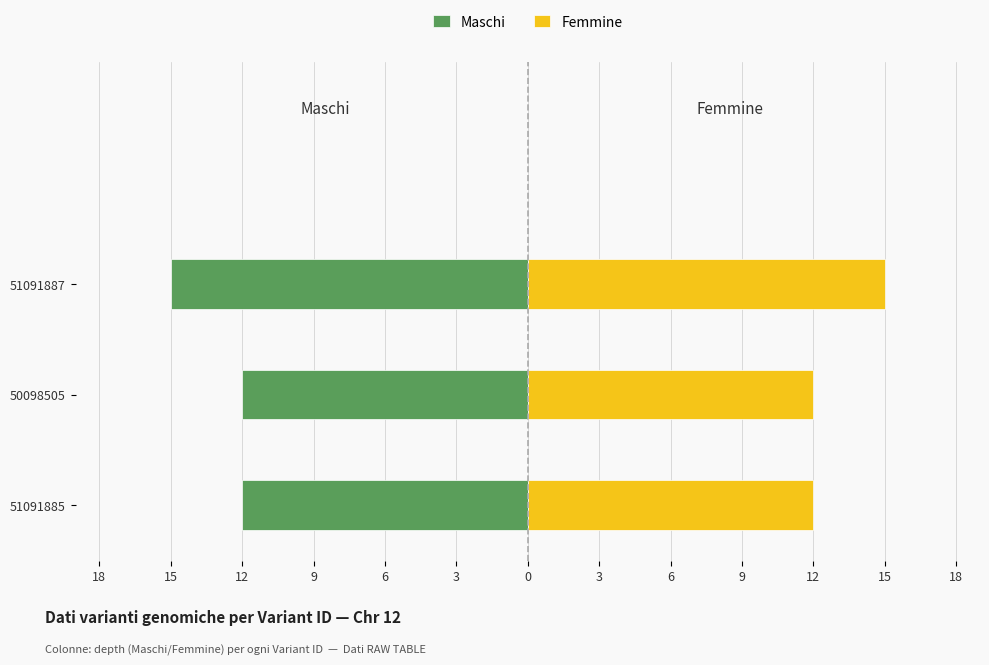

Rank the series by their average value, from lowest to highest.

Maschi, Femmine